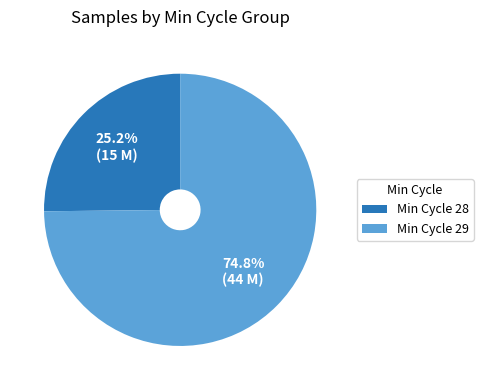

Count the number of slices in the pie.

2